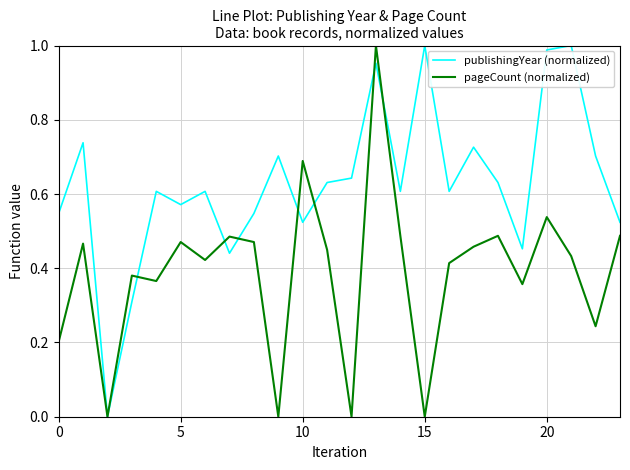

Rank the series by their average value, from lowest to highest.

pageCount (normalized), publishingYear (normalized)